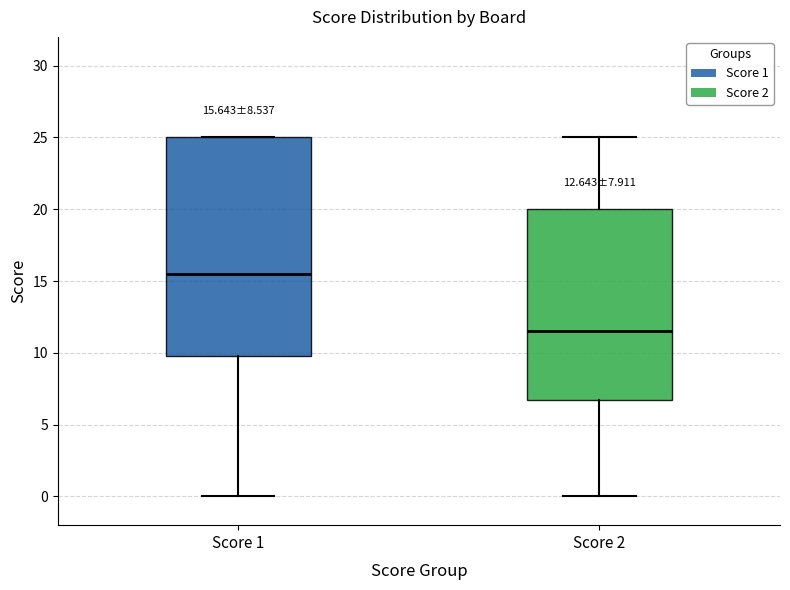

Comparing the boxes themselves (not the whiskers), which one is the tallest?

Score 1